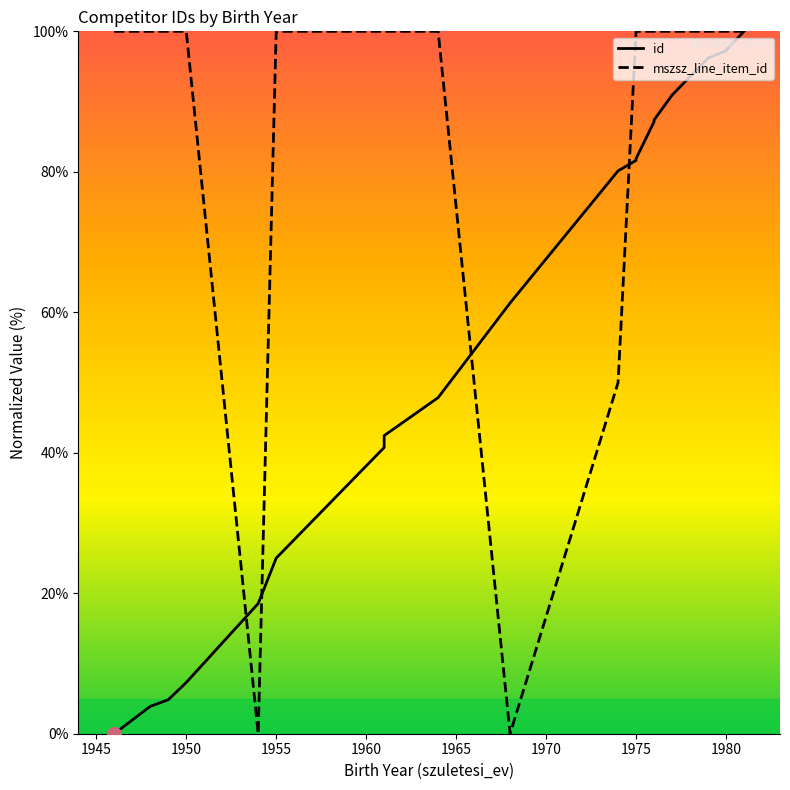

Between 1960 and 1970, which series saw the biggest shift?

mszsz_line_item_id